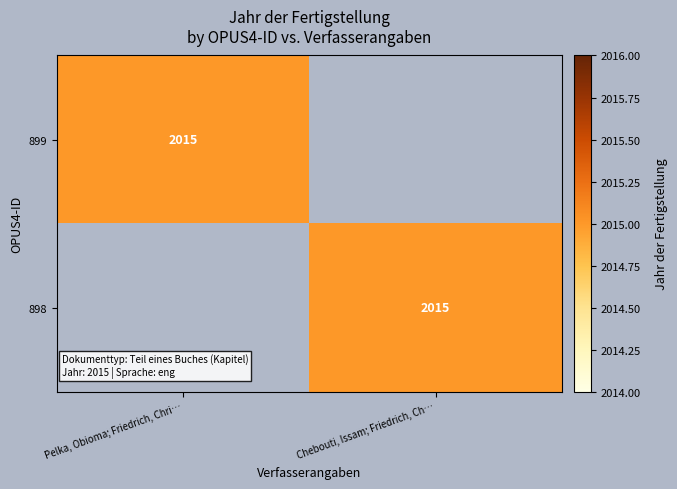

The 899 series shows 3050 at Pelka, Obioma; Friedrich, Chri…. True or false?

False